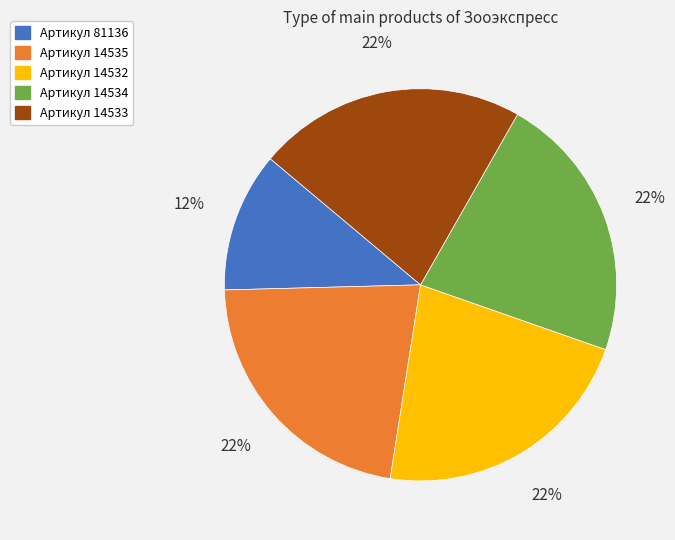

To the nearest percent, what is the average slice percentage?

20%